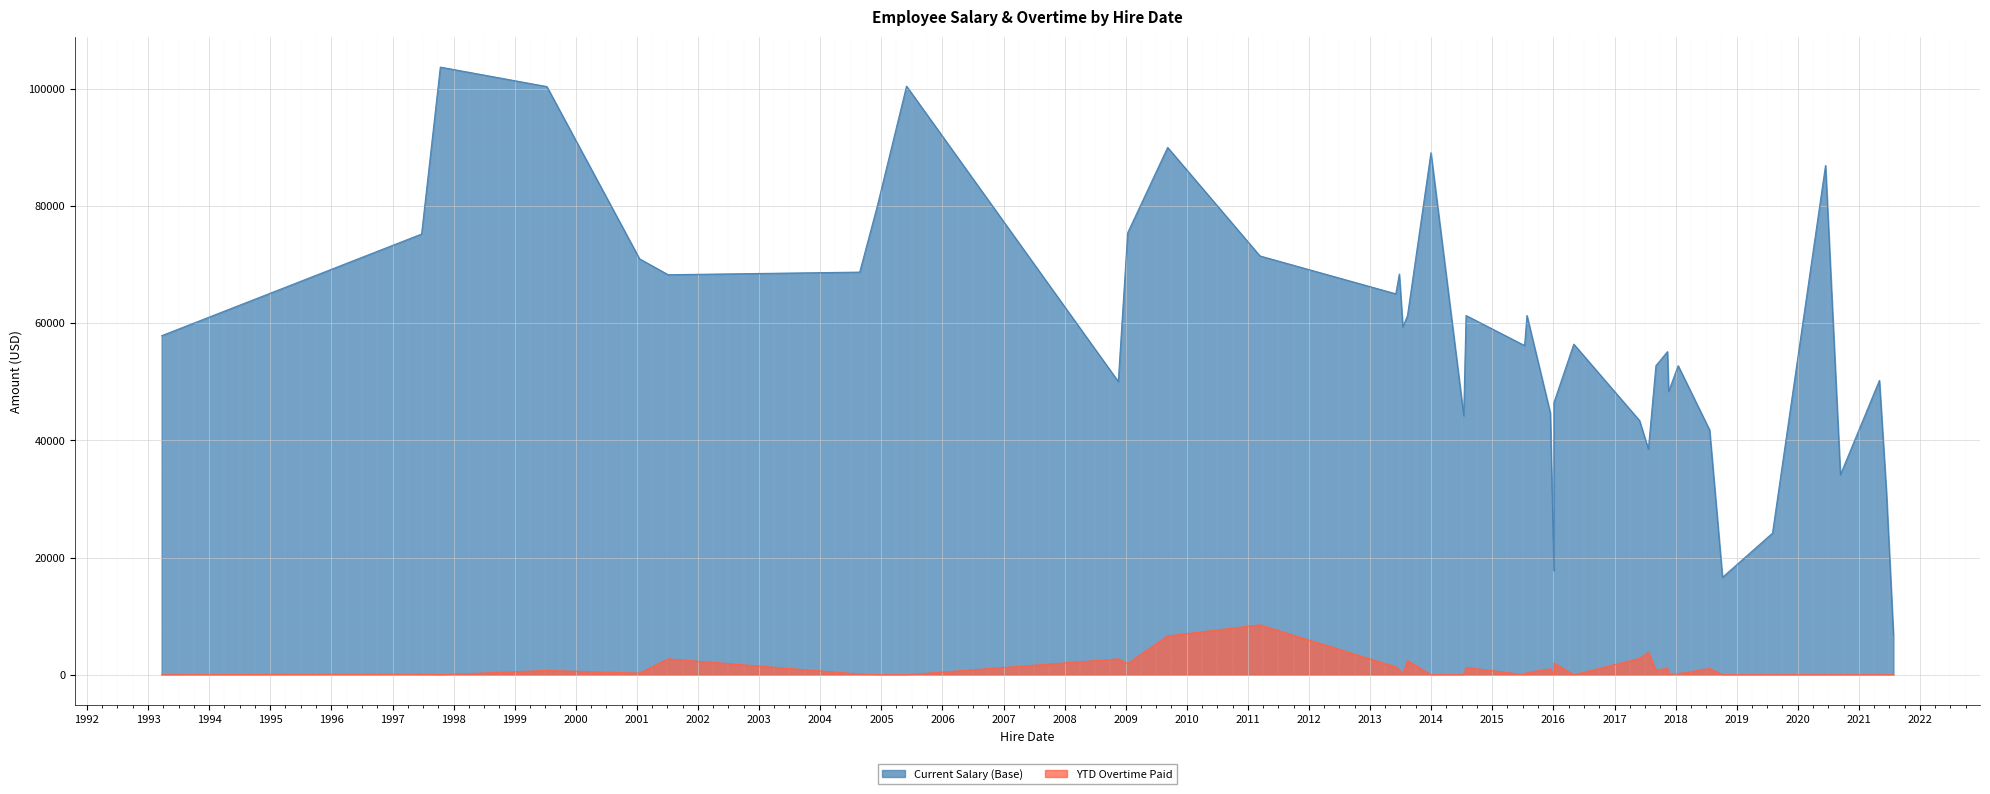

Rank the series at 2009-01-12 from highest to lowest value.

Current Salary (Base), YTD Overtime Paid